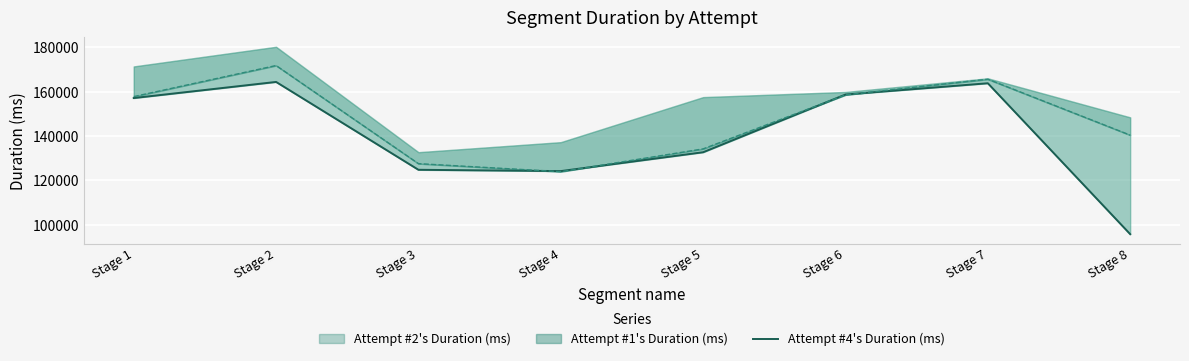

How many points are higher than both their immediate neighbors (excluding endpoints)?

2